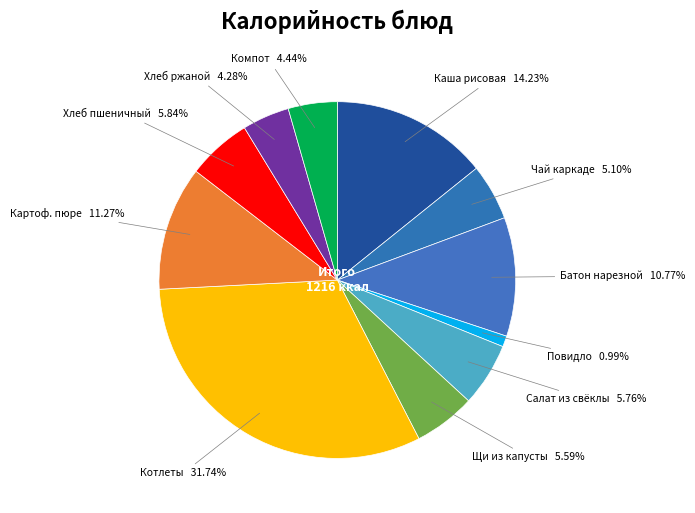

What is the largest slice in the pie chart?

котлеты припущенные